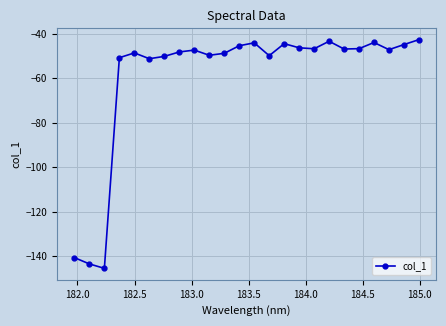

How many interior local valleys (lower than both neighbors) does the data have?

7